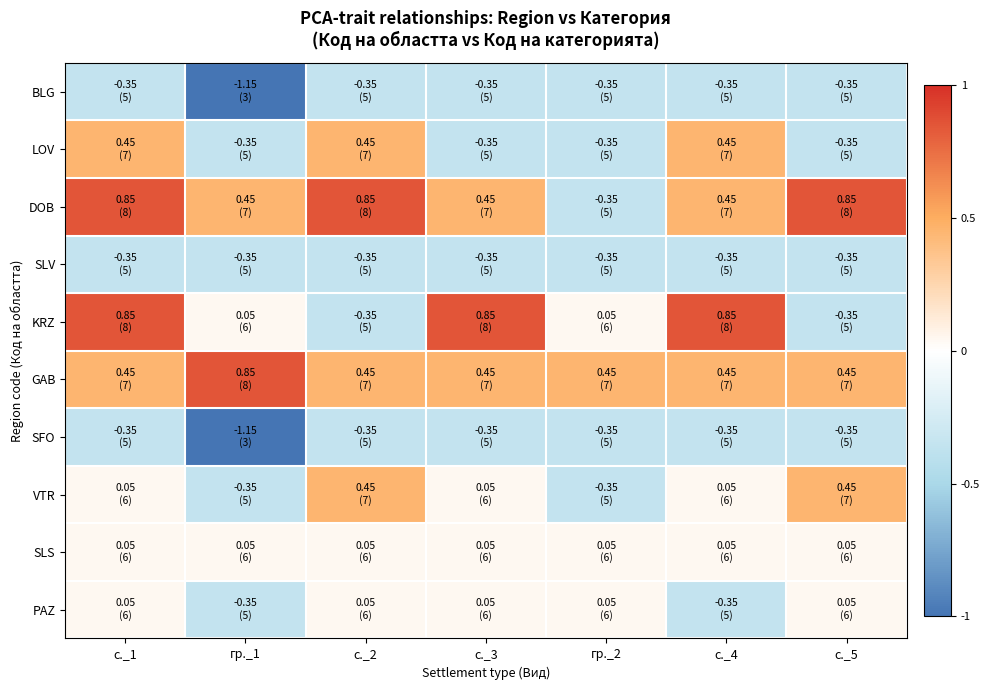

Which series changed the most between с._2 and с._3?

KRZ